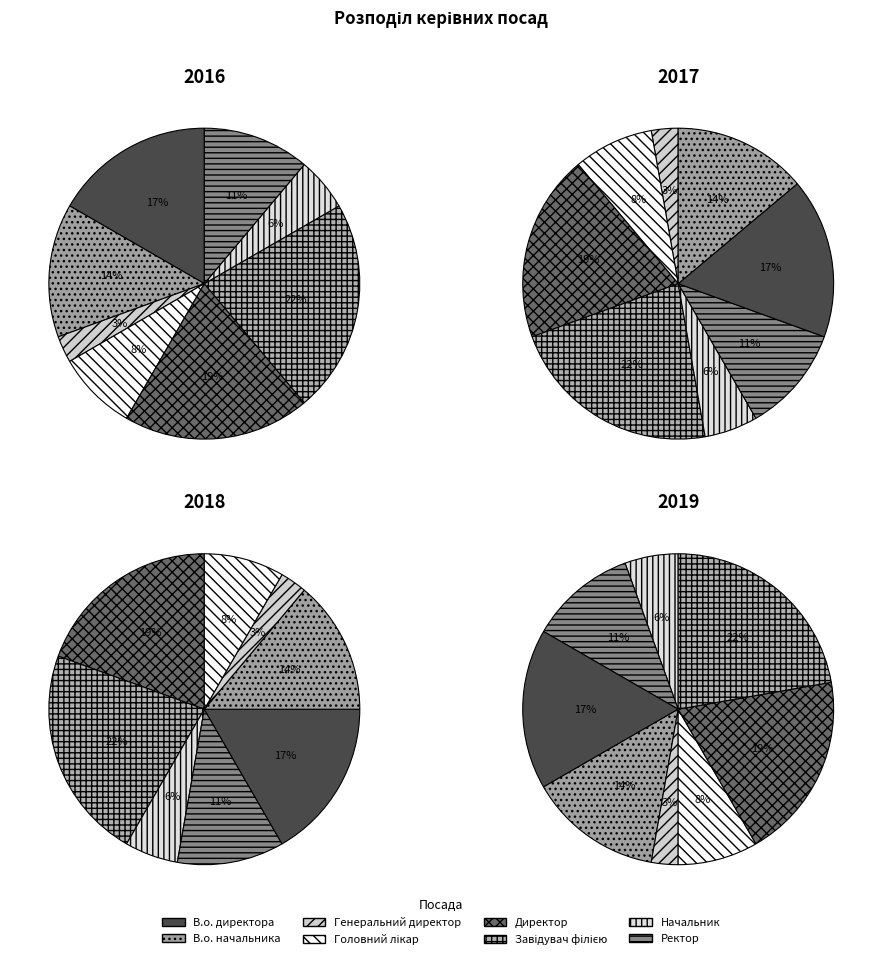

What percentage is the Генеральний директор slice, to the nearest percent?

3%